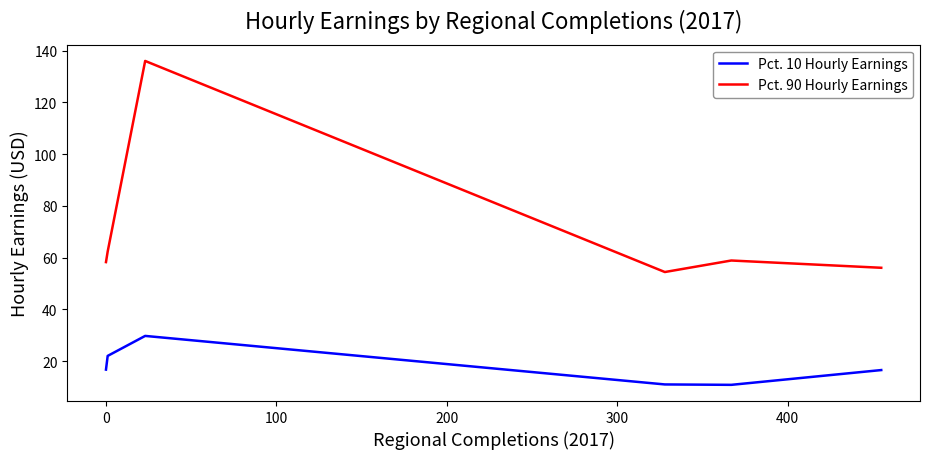

Which series has the largest total across all categories?

Pct. 90 Hourly Earnings